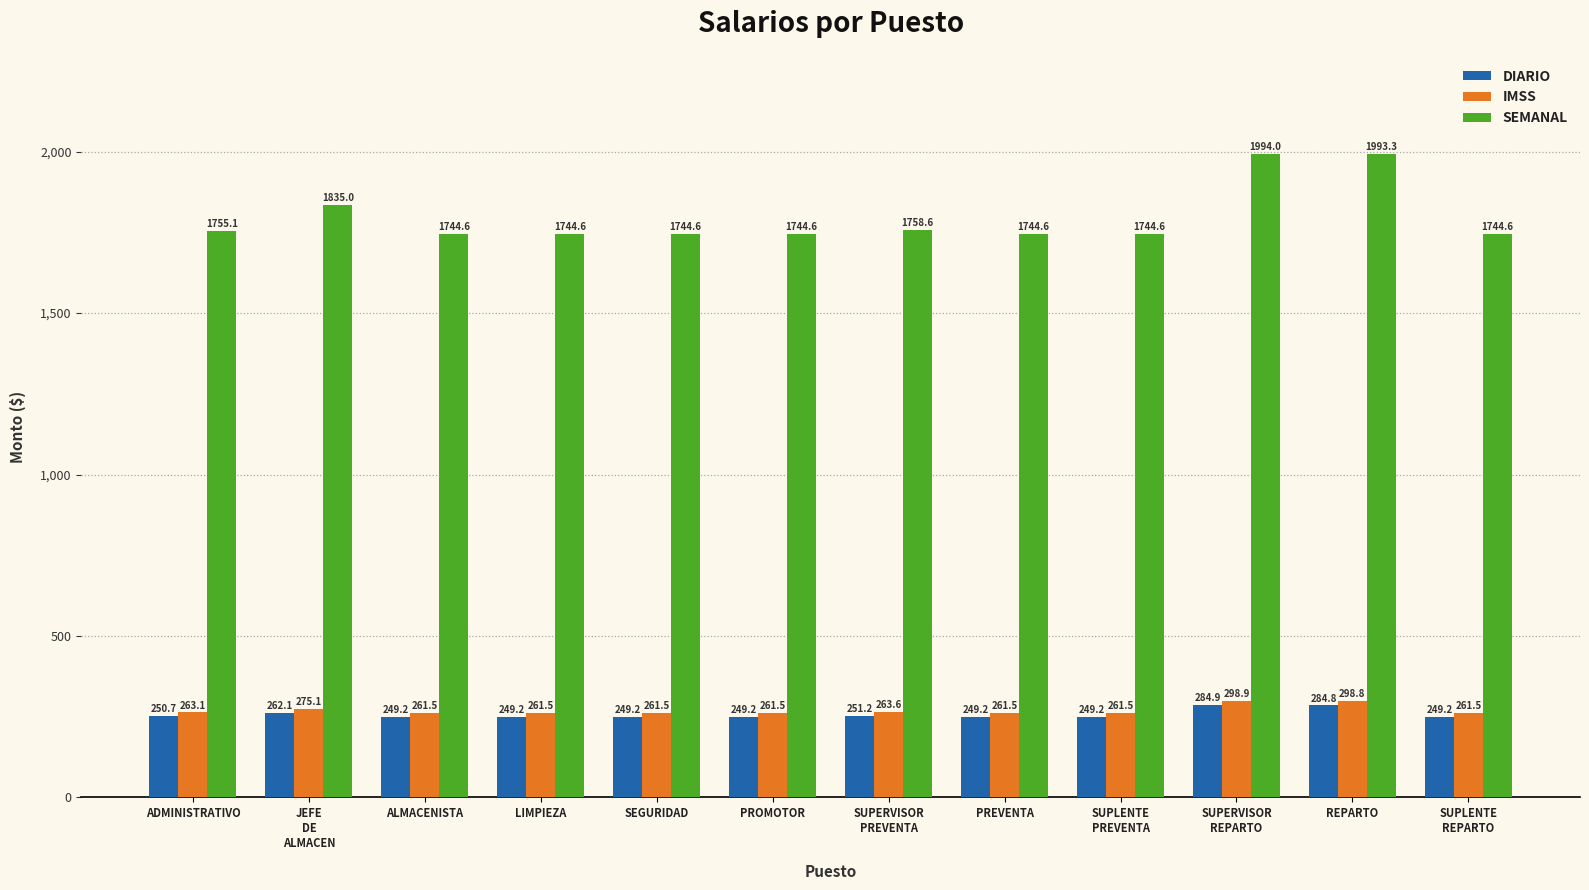

What is the approximate value of IMSS at PROMOTOR?

261.5